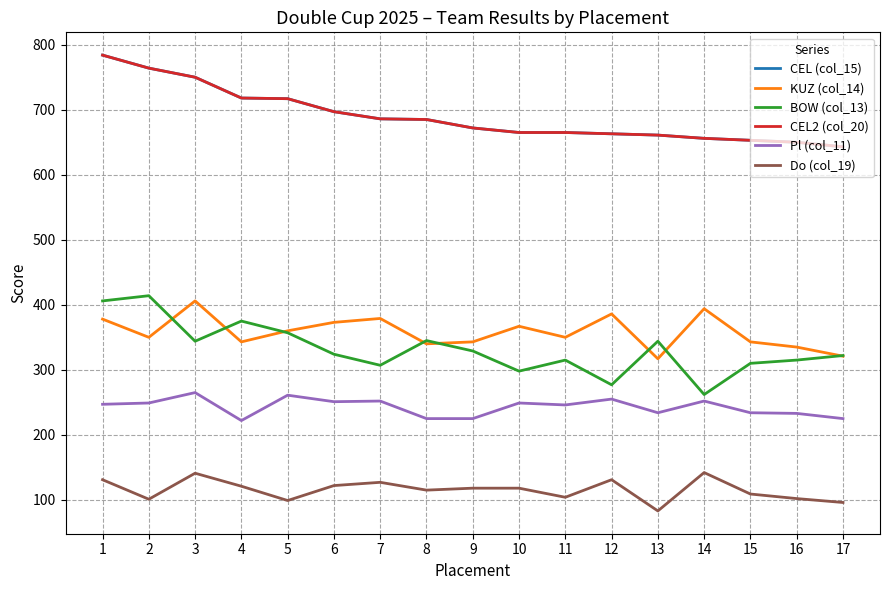

Where is the first local minimum for KUZ (col_14)?

2